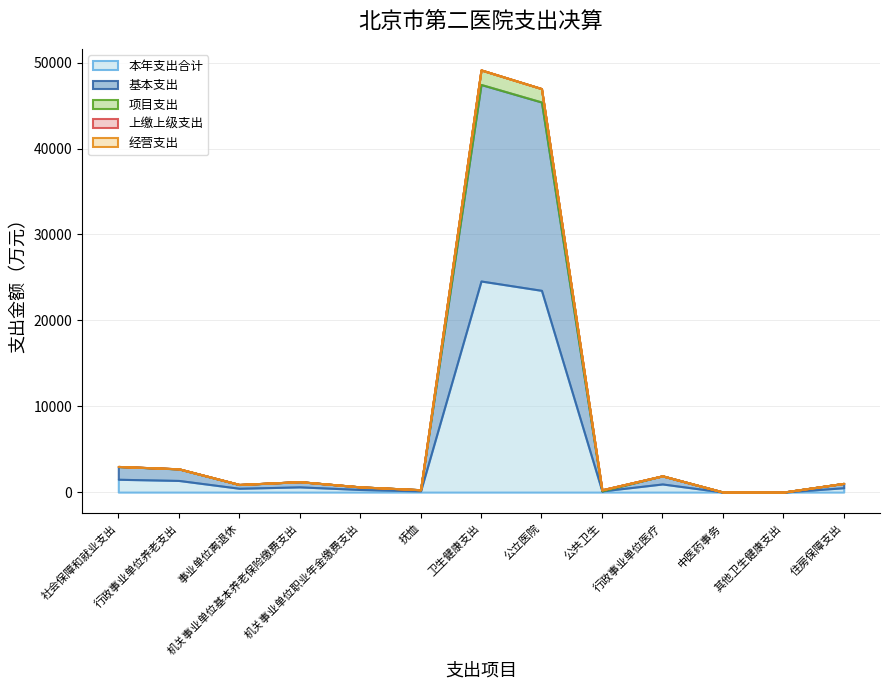

At which label does 基本支出 reach its minimum?

中医药事务